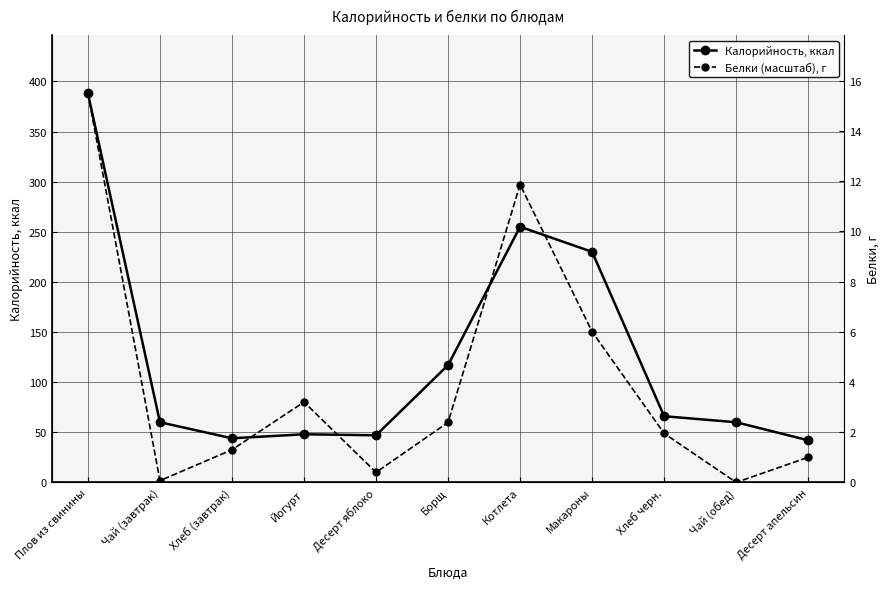

At which label does Белки (масштаб), г reach its peak?

Плов из свинины